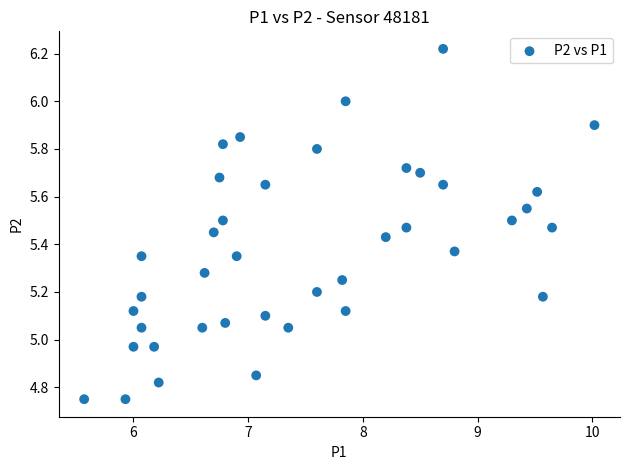

What is the range of X values (max minus min)?

4.4